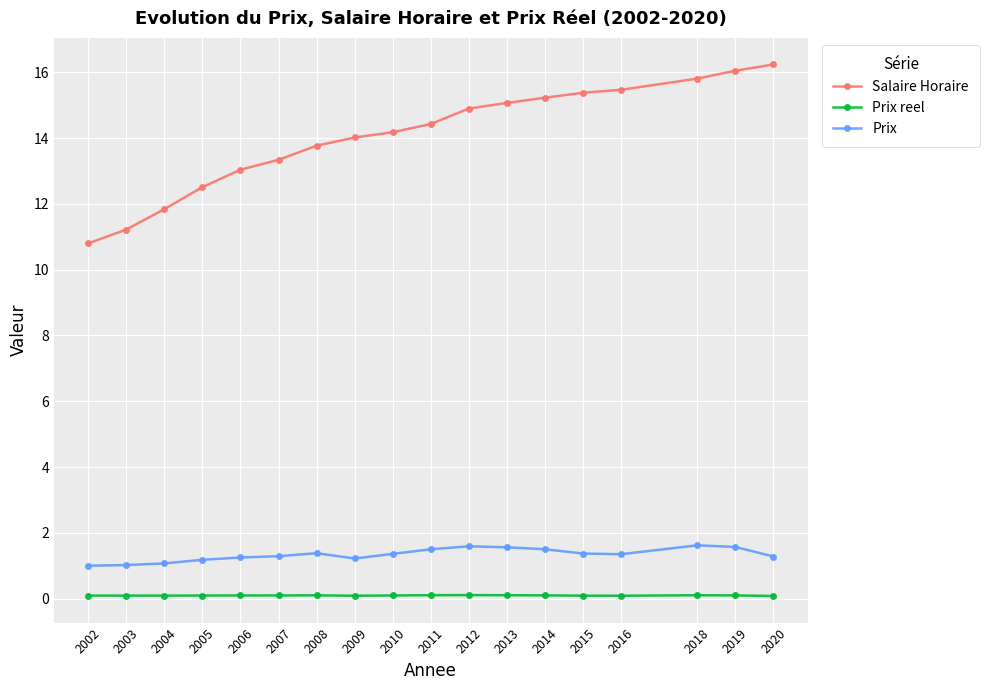

The Prix series shows 1.4 at 2008. True or false?

True